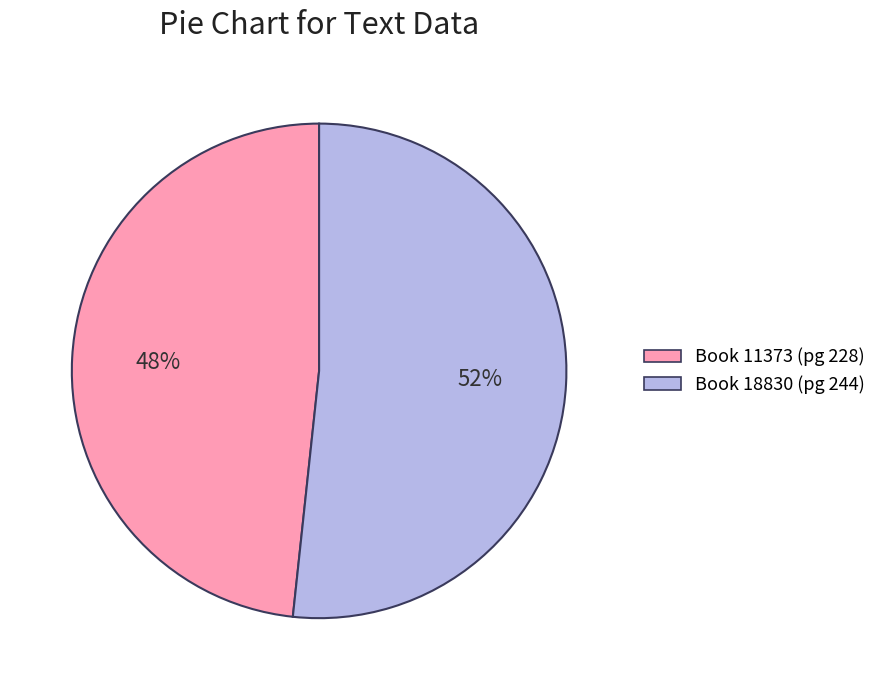

Is there any slice that represents more than half of the pie?

Yes